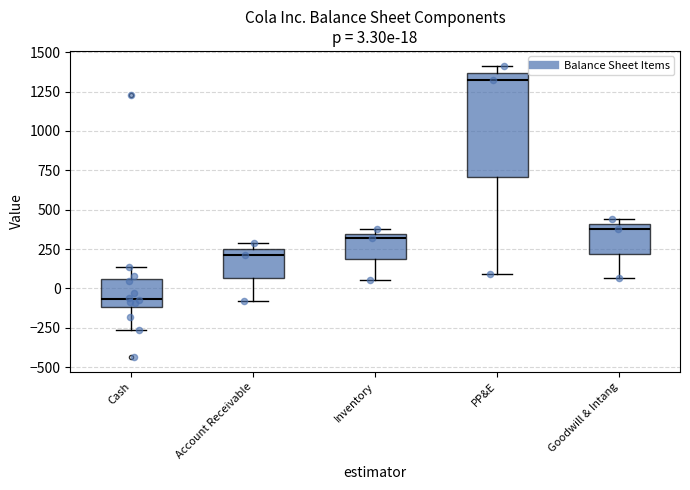

Which box has the lowest median line?

Cash